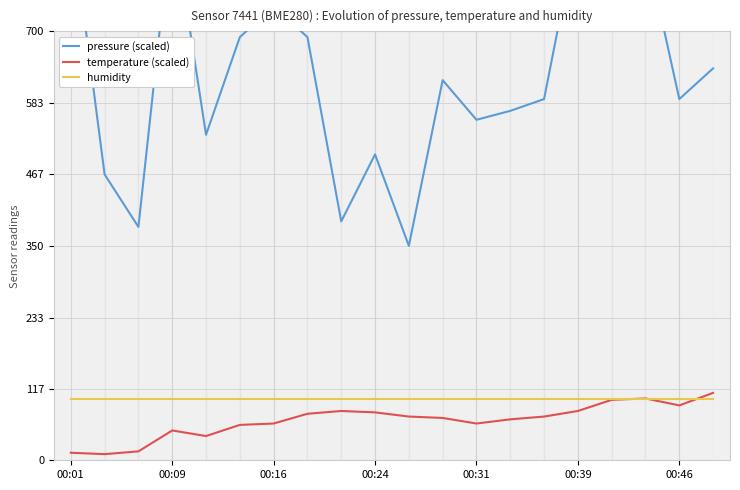

Where do temperature (scaled) and humidity first cross each other?

16 and 17